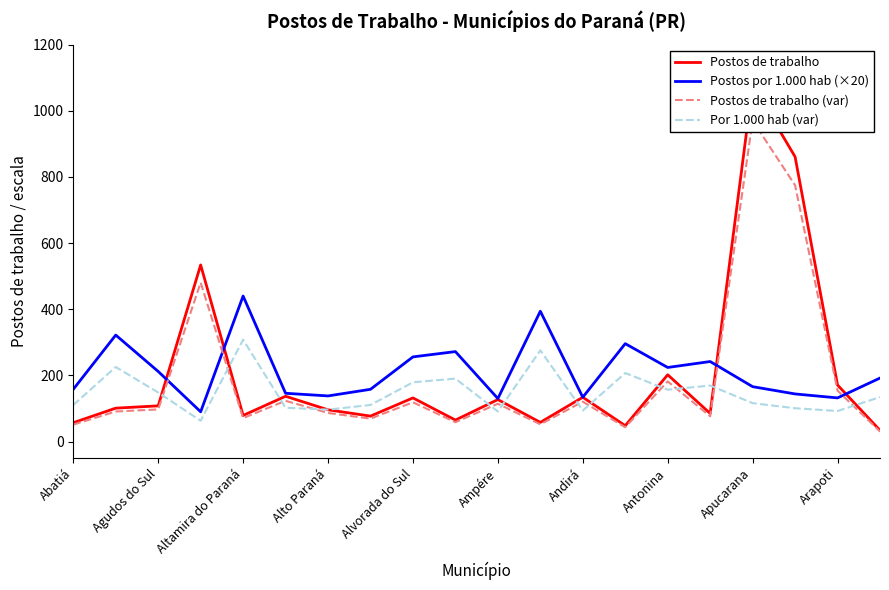

At how many categories does at least one series exceed 729?

2